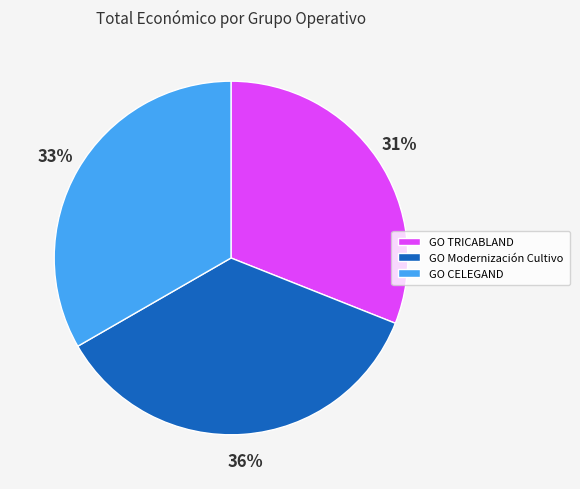

To the nearest percent, what is the combined percentage of GO CELEGAND and GO Modernización Cultivo?

69%